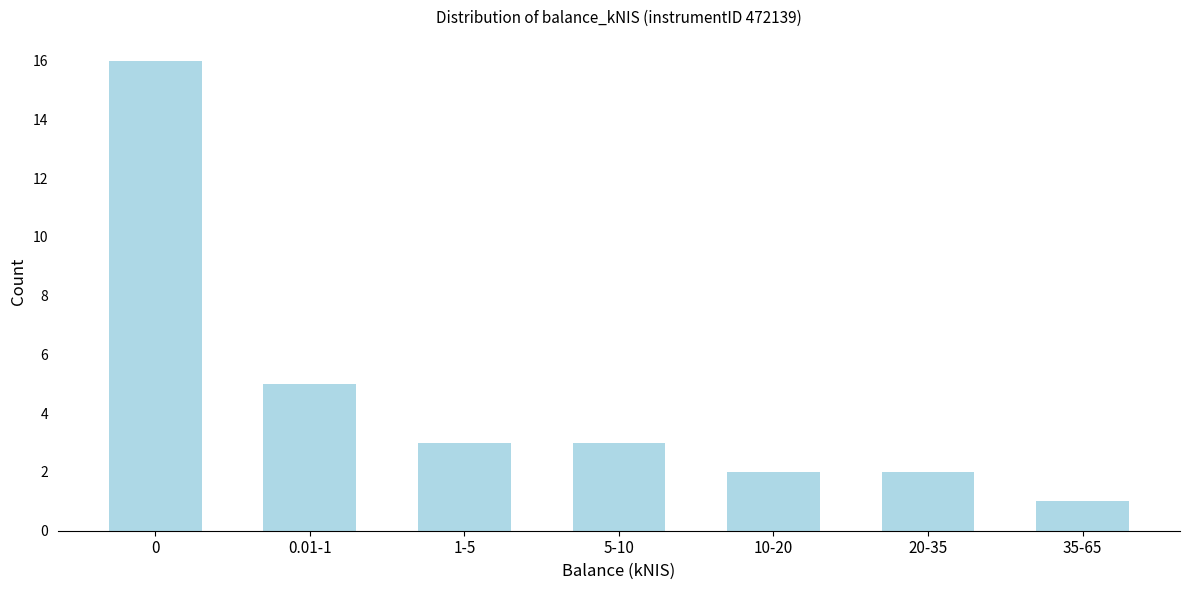

Reading left to right, what are all the values shown in this chart?

0=16	0.01-1=5	1-5=3	5-10=3	10-20=2	20-35=2	35-65=1